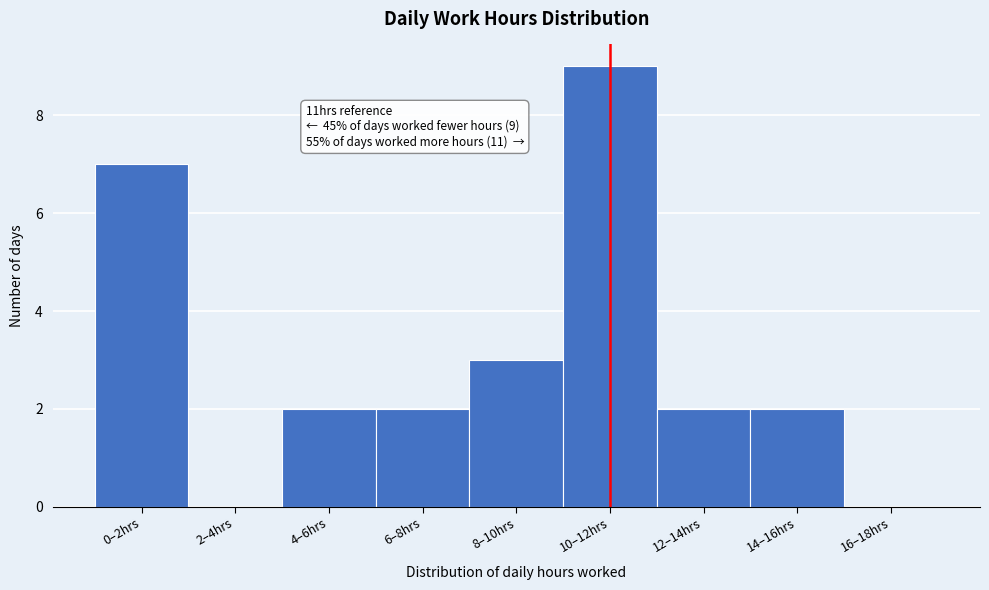

Reading left to right, what are all the values shown in this chart?

0–2hrs=7	2–4hrs=0	4–6hrs=2	6–8hrs=2	8–10hrs=3	10–12hrs=9	12–14hrs=2	14–16hrs=2	16–18hrs=0